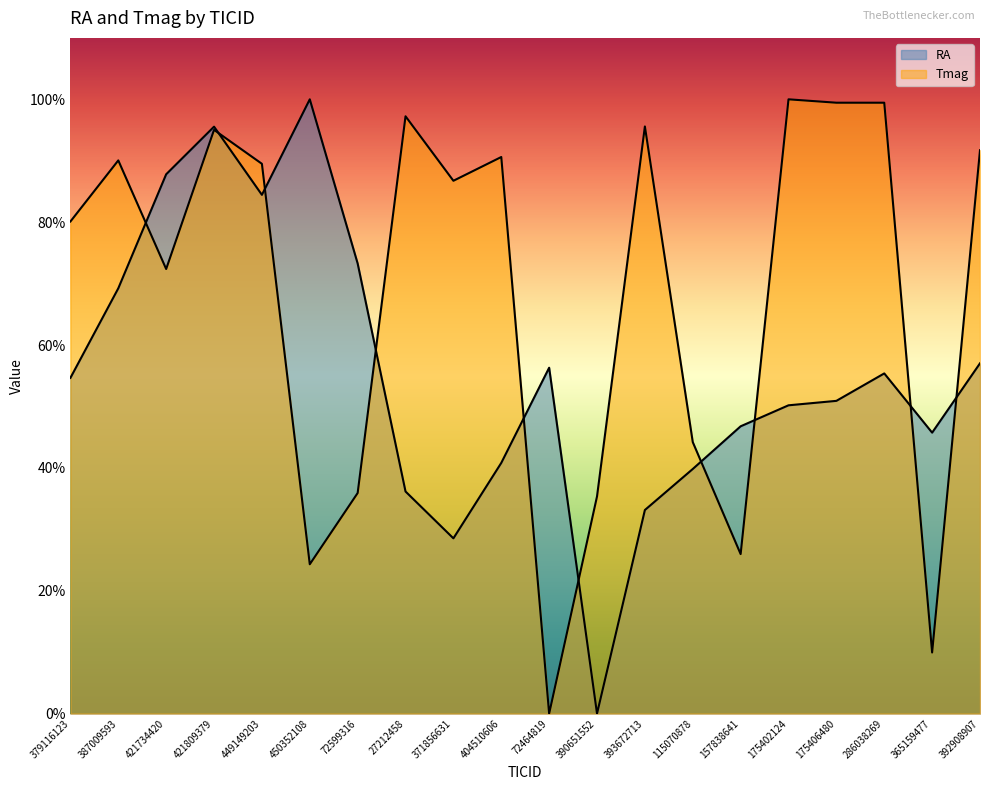

True or false: Tmag has more than 2 points higher than both neighbors.

True